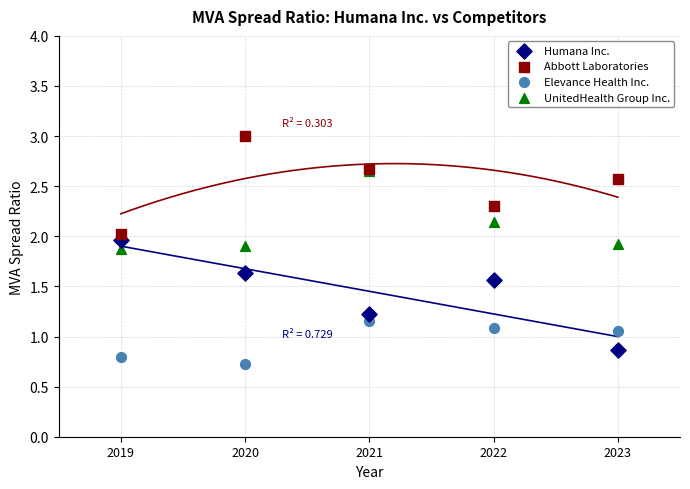

In the Elevance Health Inc. series, what Y value is closest to 0?

0.7